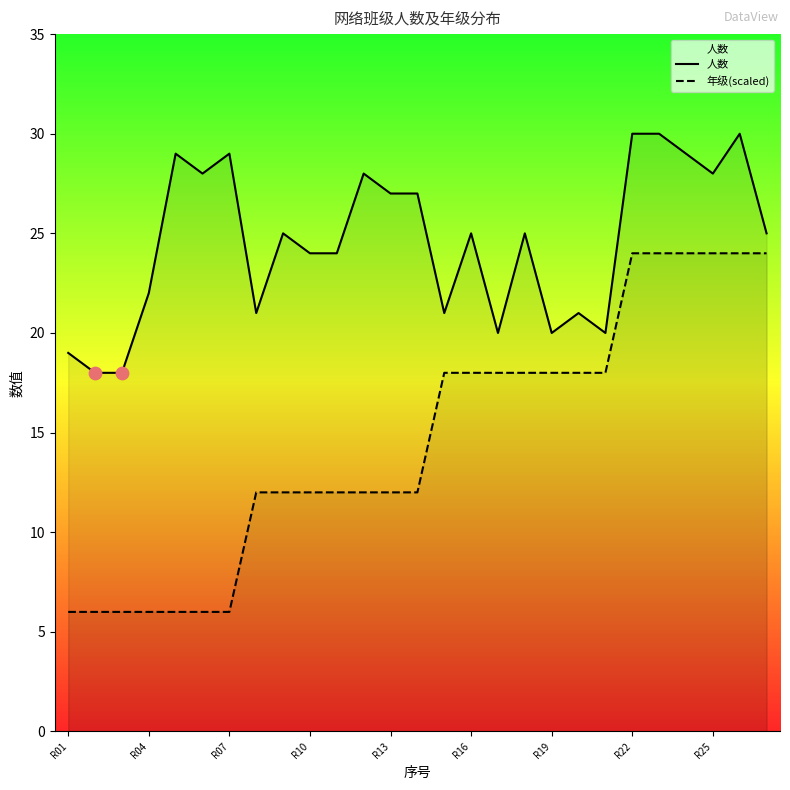

What are all the series names shown in the legend?

人数, 年级(scaled)